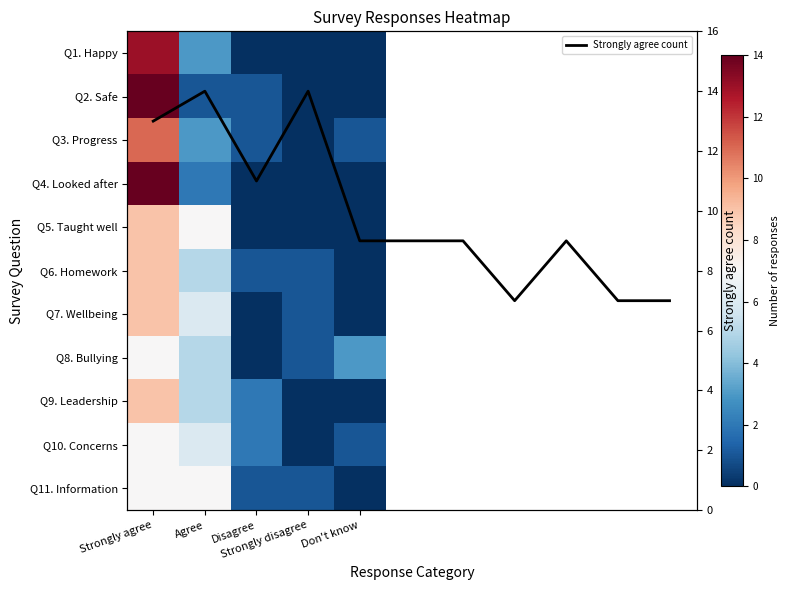

List the series in order of their peak value, highest first.

Q2. Safe, Q4. Looked after, Q1. Happy, Q3. Progress, Q5. Taught well, Q6. Homework, Q7. Wellbeing, Q9. Leadership, Q8. Bullying, Q10. Concerns, Q11. Information